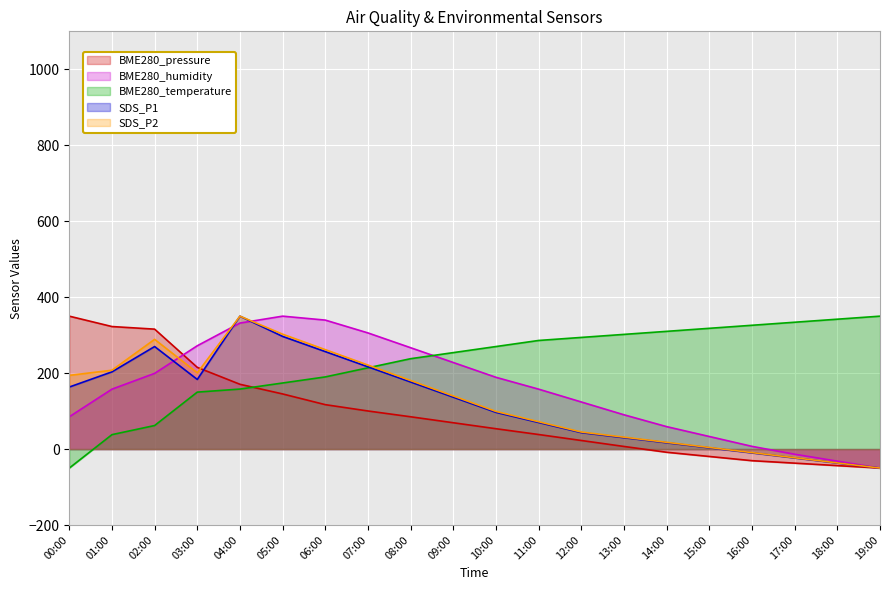

How many interior local valleys does the SDS_P2 series have?

1